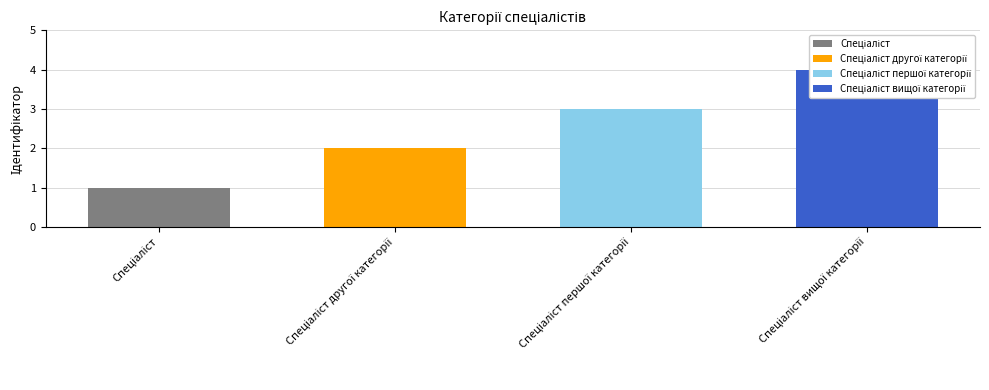

True or false: the data shows 2 at Спеціаліст другої категорії.

True